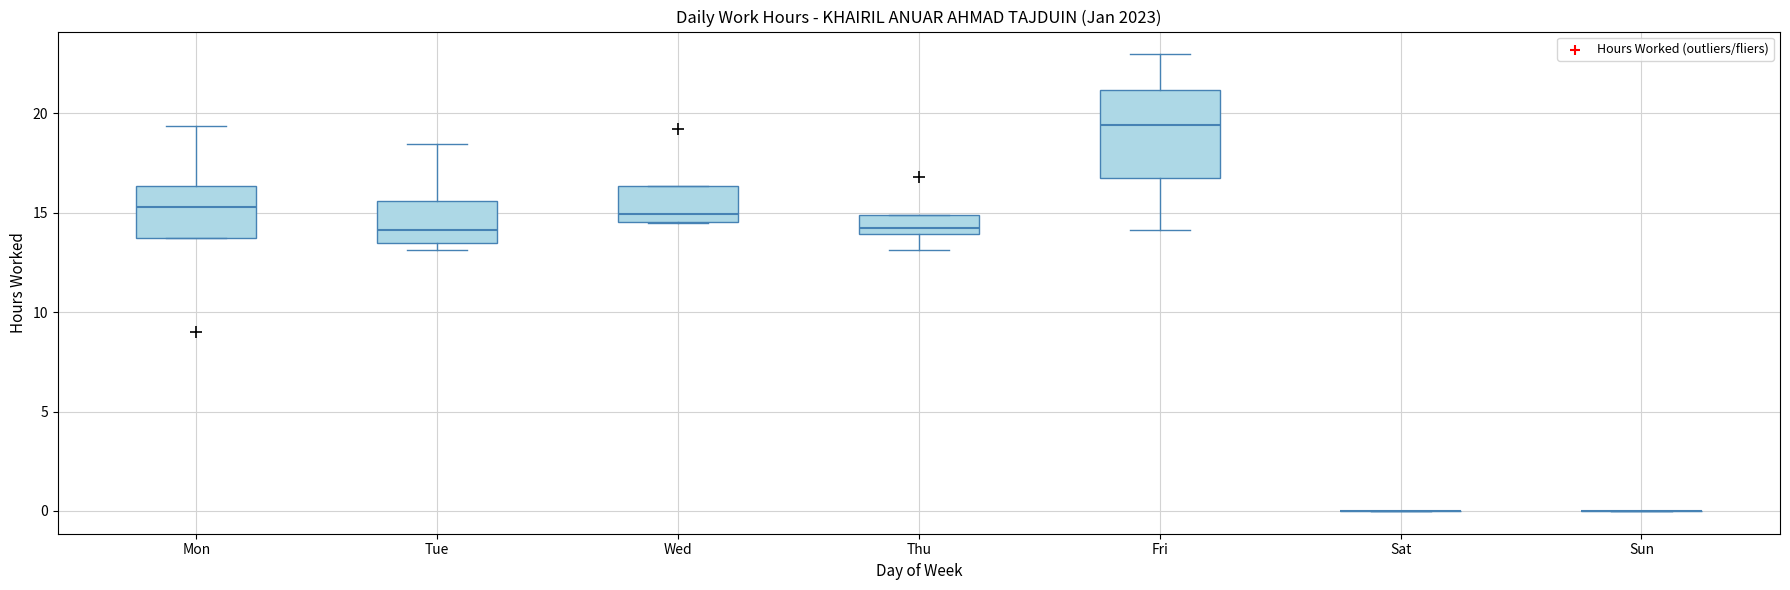

Reading left to right, transcribe this box plot: for each box, give where its median line is, the range the box spans, and where its two whiskers end, as read against the y-axis. The values are not printed on the chart, so give them approximately, as read against the axis.

Mon: median 15.5, box 13.5 to 16.5, whiskers 13.5 to 19.5
Tue: median 14.0, box 13.5 to 15.5, whiskers 13.0 to 18.5
Wed: median 15.0, box 14.5 to 16.5, whiskers 14.5 to 16.5
Thu: median 14.0 (just above the box's lower edge), box 14.0 to 15.0, whiskers 13.0 to 15.0
Fri: median 19.5, box 17.0 to 21.0, whiskers 14.0 to 23.0
Sat: box collapsed to a line at 0.0, whiskers 0.0 to 0.0
Sun: box collapsed to a line at 0.0, whiskers 0.0 to 0.0